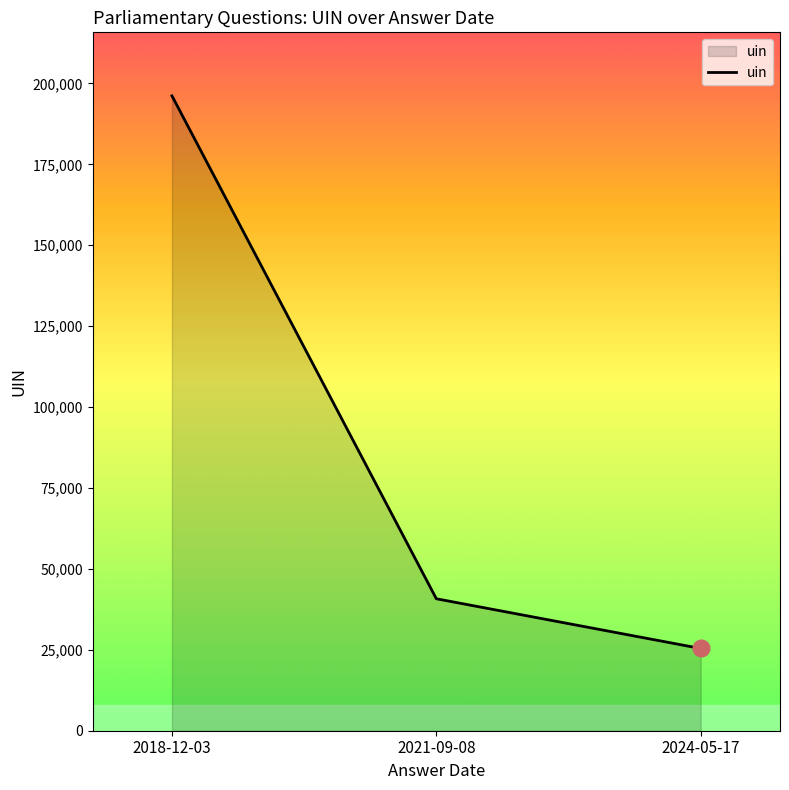

At which label is the value closest to 110798?

2021-09-08